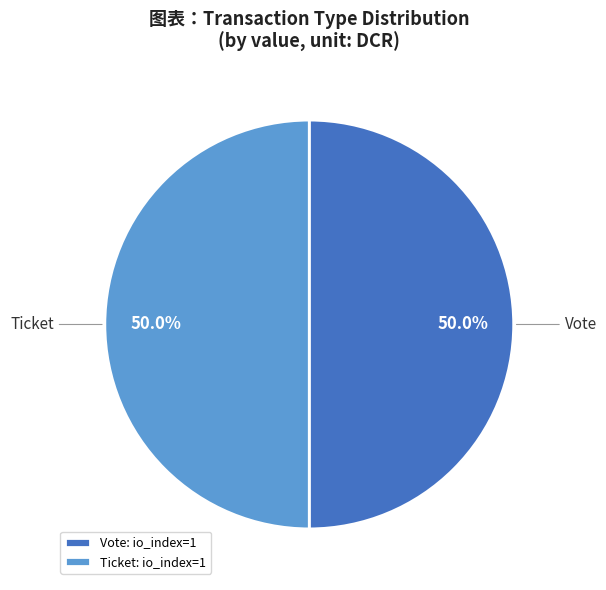

How many slices are in this pie chart?

2